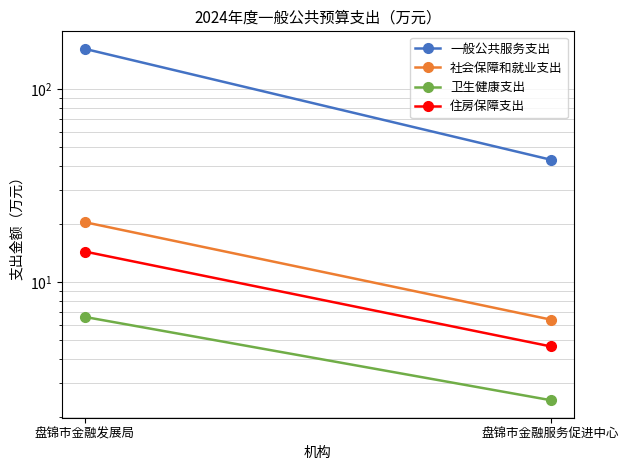

Reading left to right, transcribe all the data shown in this chart.

一般公共服务支出: 盘锦市金融发展局=160.8	盘锦市金融服务促进中心=43.0
社会保障和就业支出: 盘锦市金融发展局=20.4	盘锦市金融服务促进中心=6.4
卫生健康支出: 盘锦市金融发展局=6.6	盘锦市金融服务促进中心=2.5
住房保障支出: 盘锦市金融发展局=14.4	盘锦市金融服务促进中心=4.7